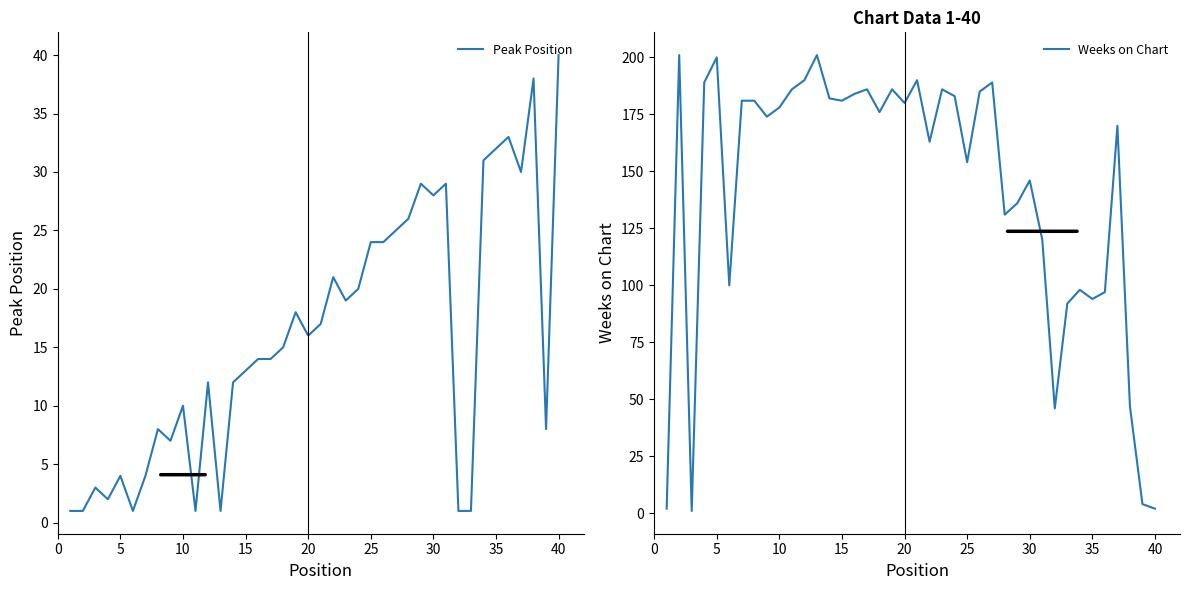

The value of Peak Position at 15 is 5. True or false?

False